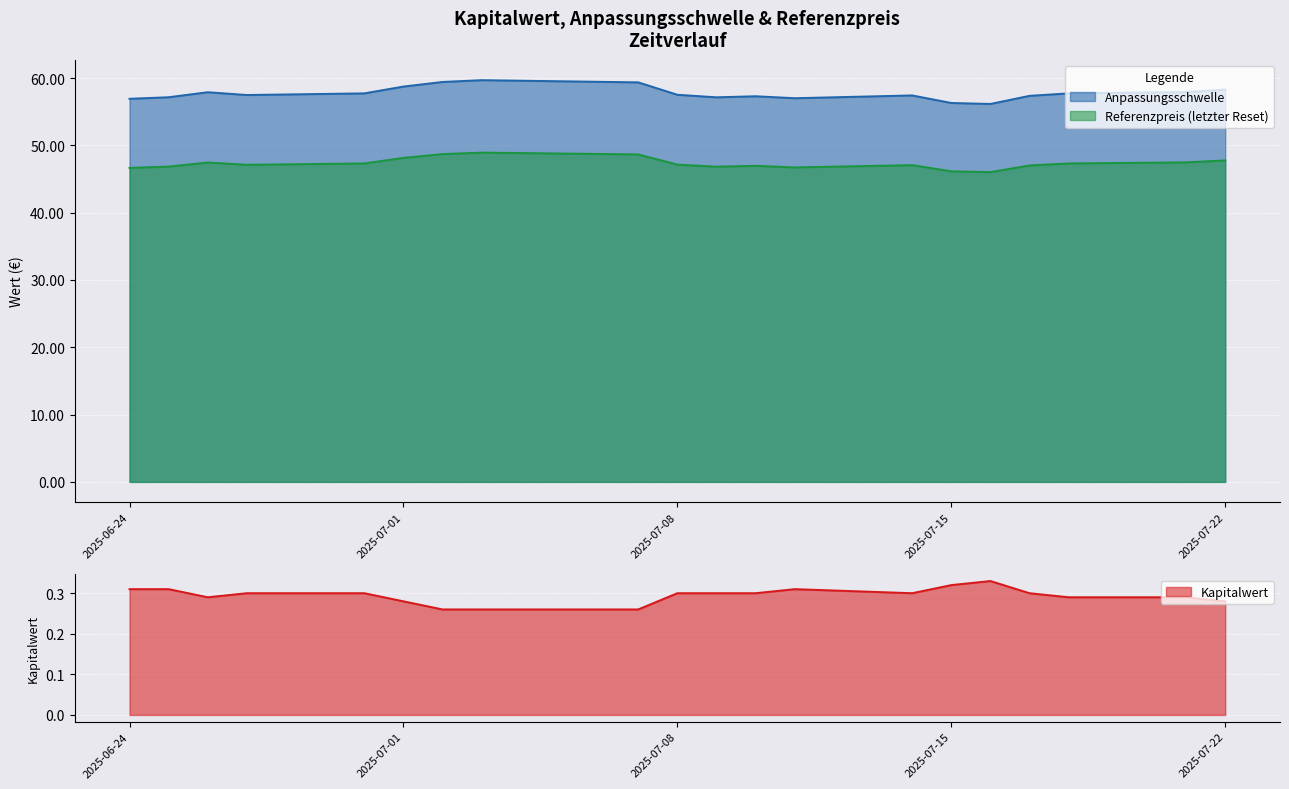

True or false: Anpassungsschwelle has more than 2 interior local peaks.

True